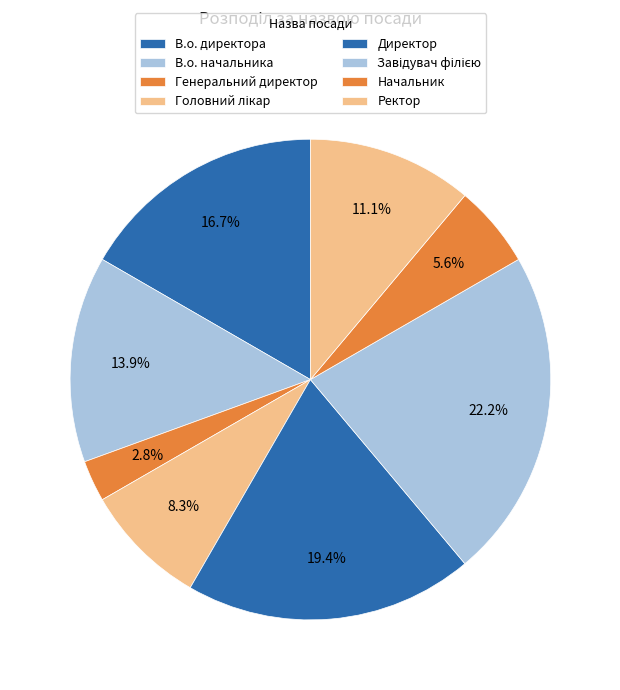

Rank the categories by value from lowest to highest.

Генеральний директор, Начальник, Головний лікар, Ректор, В.о. начальника, В.о. директора, Директор, Завідувач філією